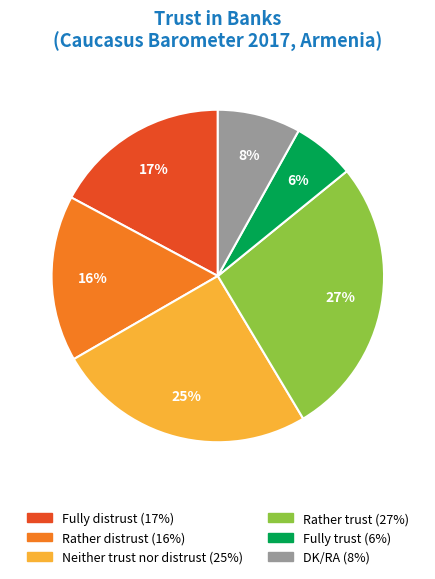

Count the number of slices in the pie.

6